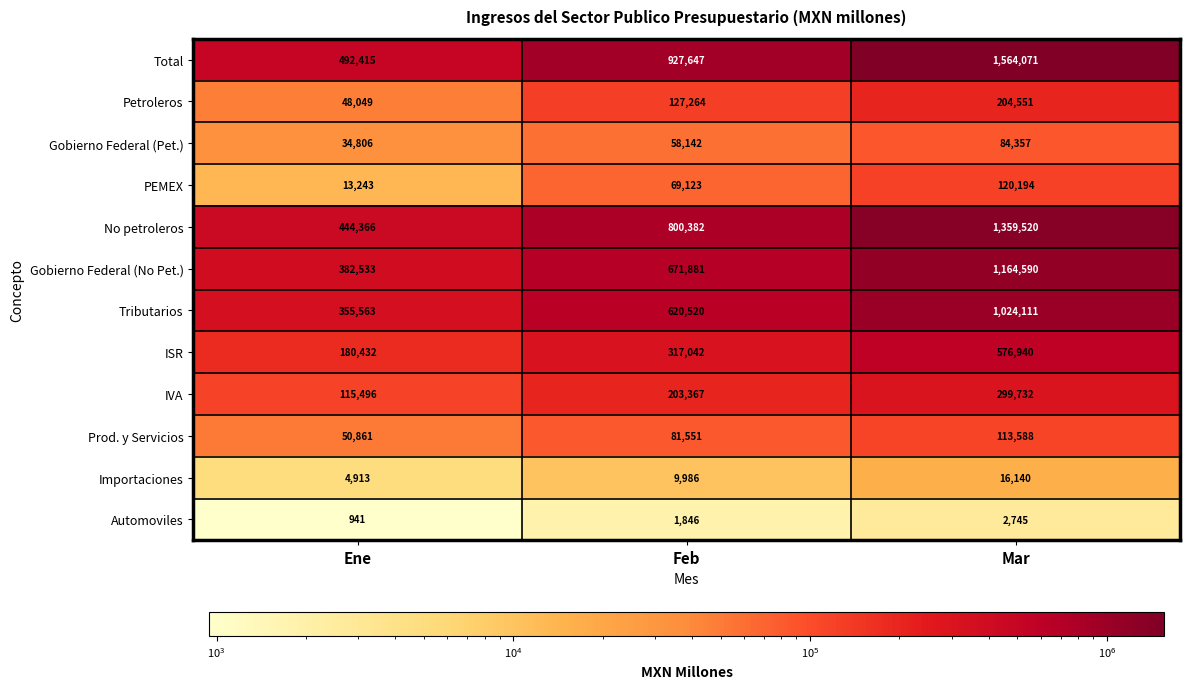

Between Ene and Feb, which series saw the biggest shift?

Total